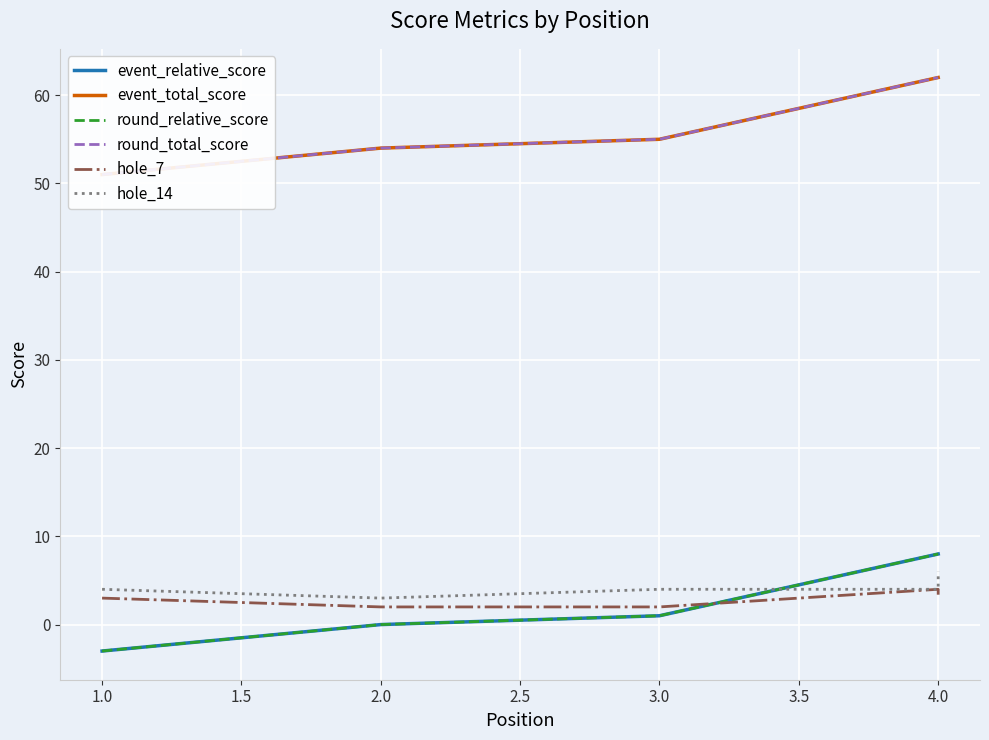

True or false: event_total_score has more than 1 points higher than both neighbors.

False